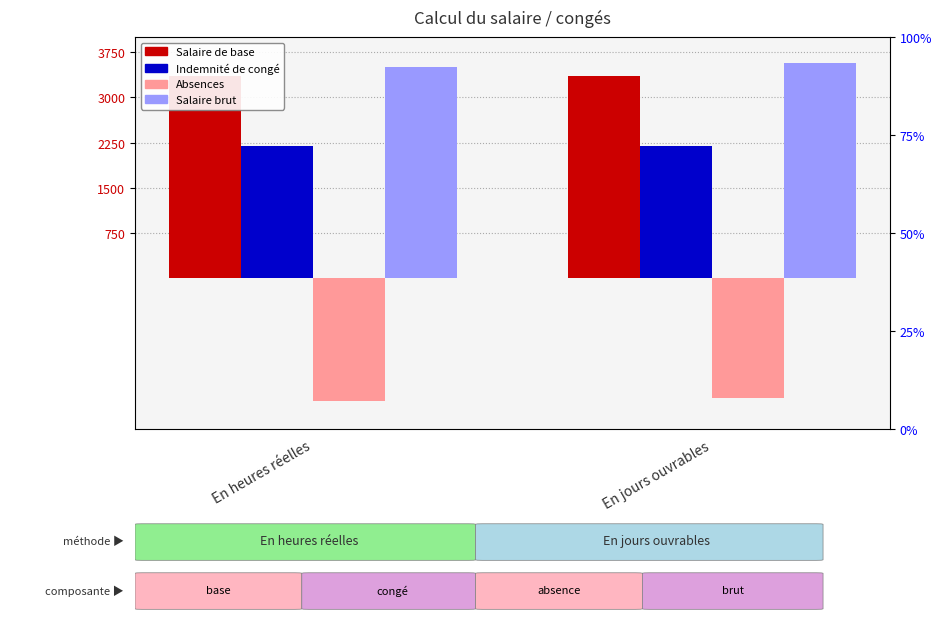

What are all the series names shown in the legend?

Salaire de base, Indemnité de congé, Absences, Salaire brut